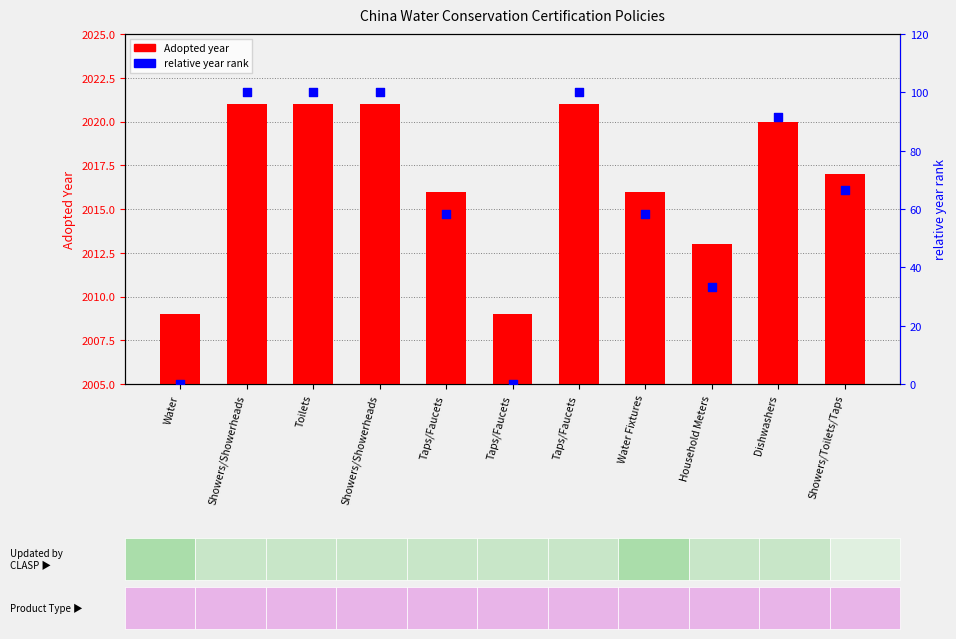

Which series has the widest spread of Y values?

relative year rank